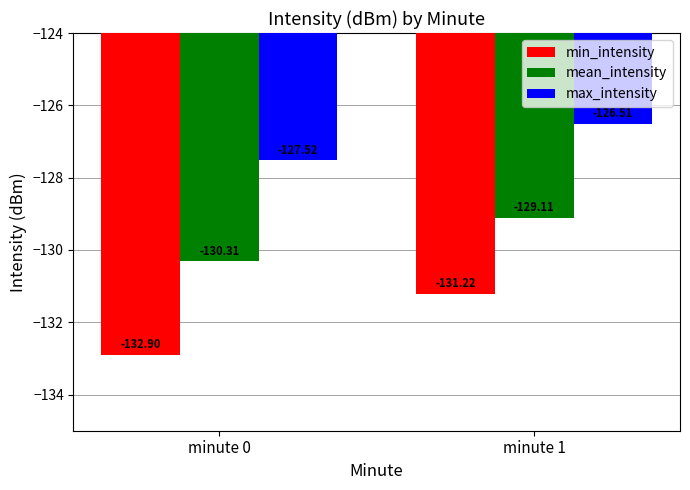

The max_intensity series shows -127.5 at minute 0. True or false?

True